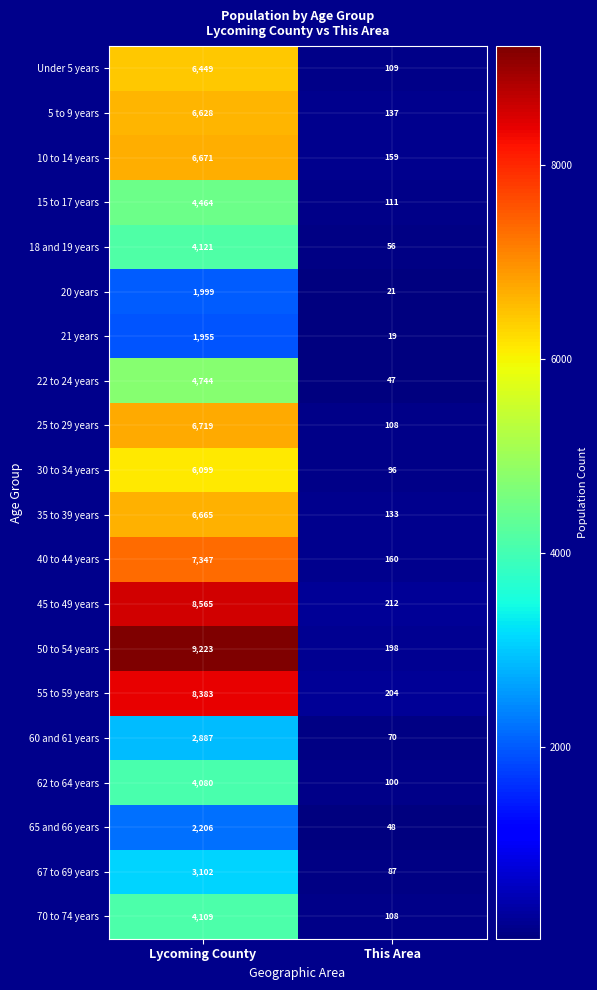

What is the sum of the 60 and 61 years values at This Area and Lycoming County?

2957